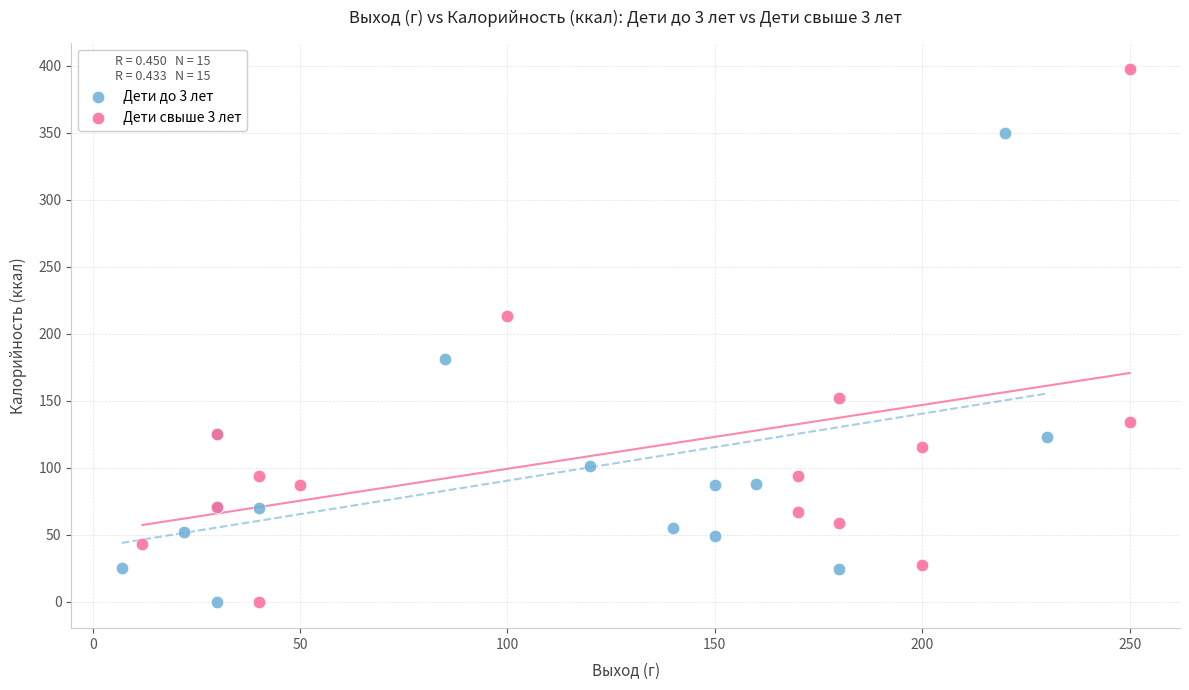

Which series contains the highest Y value?

Дети свыше 3 лет